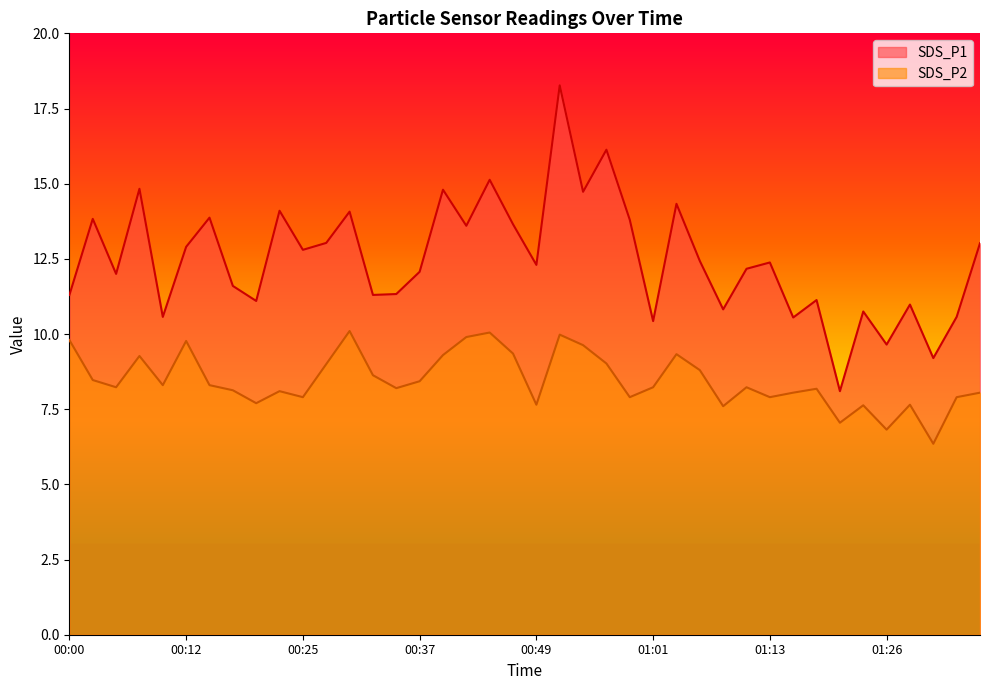

List the series in order of their overall mean, lowest first.

SDS_P2, SDS_P1